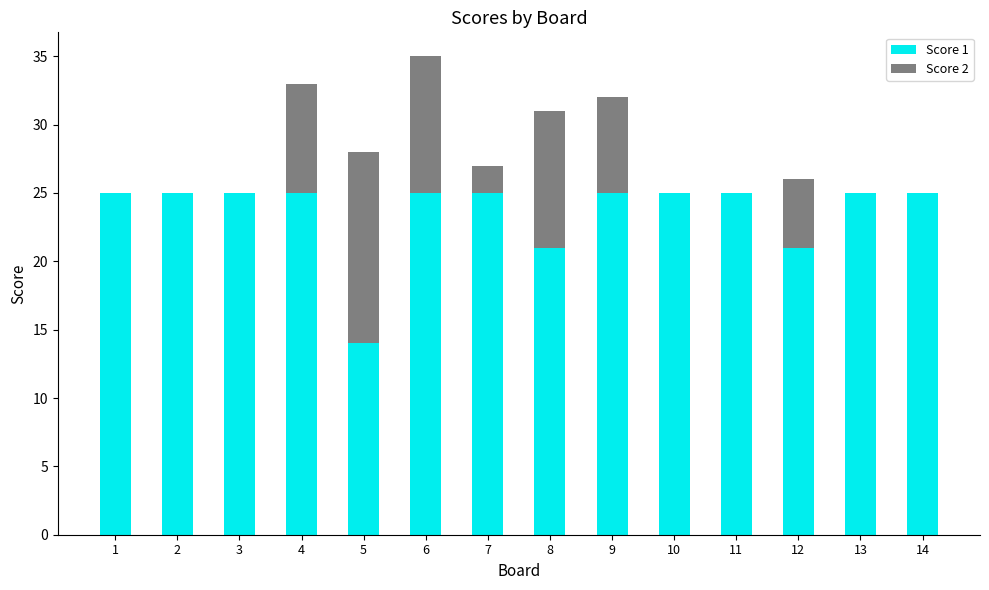

At which category is the sum across all series the highest?

6